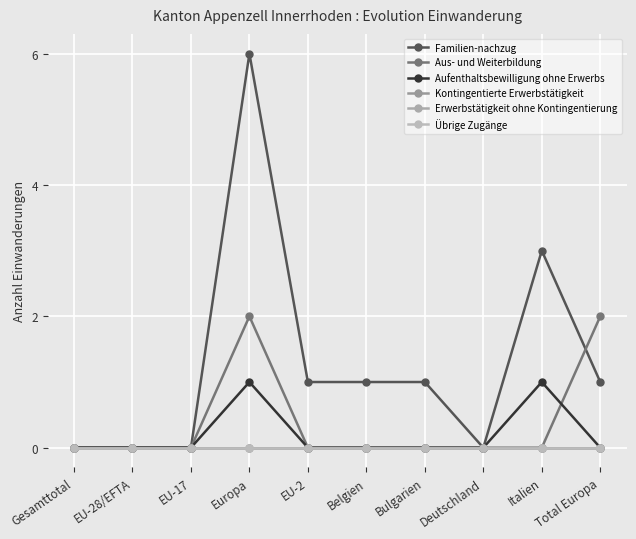

Does the chart have visible grid lines?

Yes